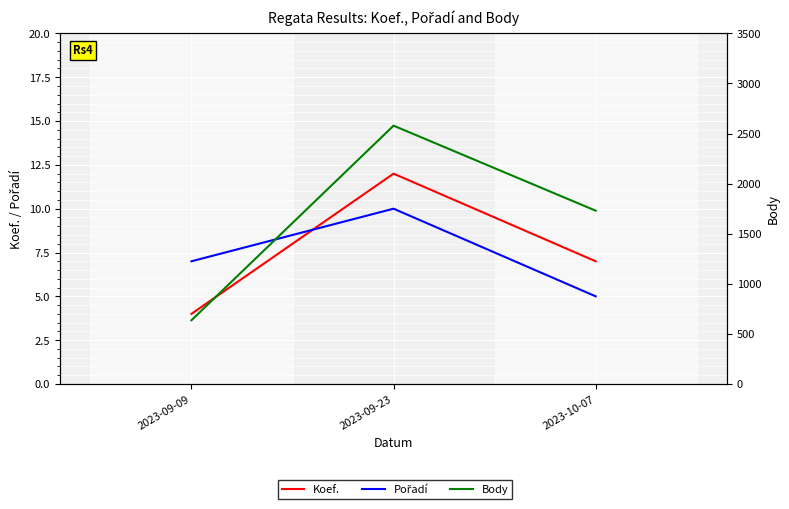

What is the difference between the Pořadí values at 2023-09-09 and 2023-10-07?

2